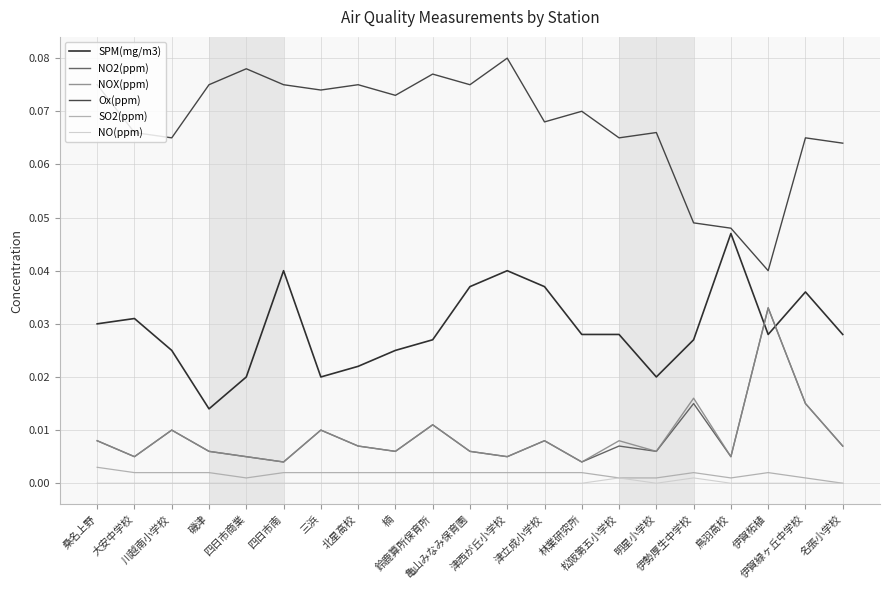

Which series has the largest total across all categories?

Ox(ppm)